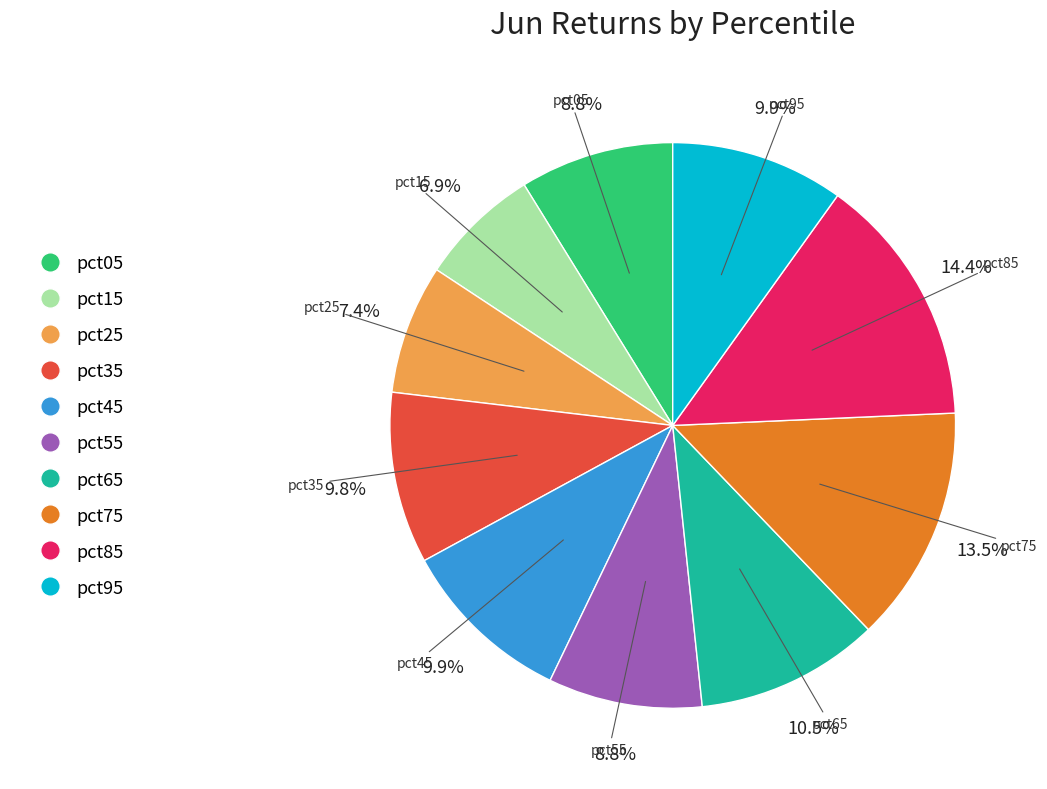

Is pct35 the majority of the pie?

No